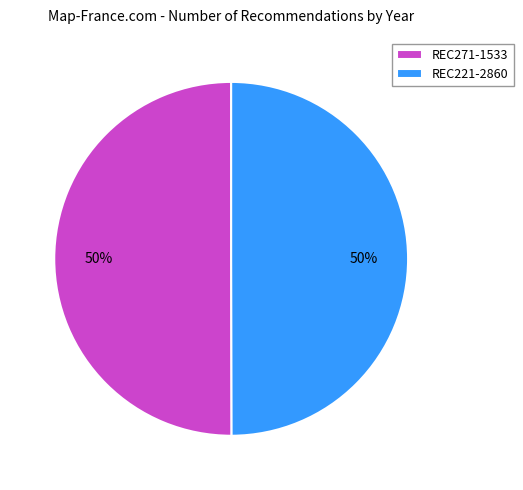

True or false: REC271-1533 accounts for 50% of the total.

True